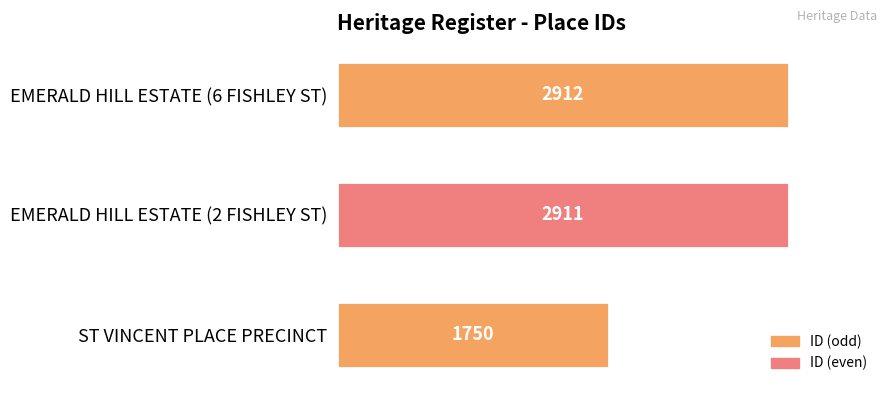

What is the difference between the maximum and minimum values?

1162